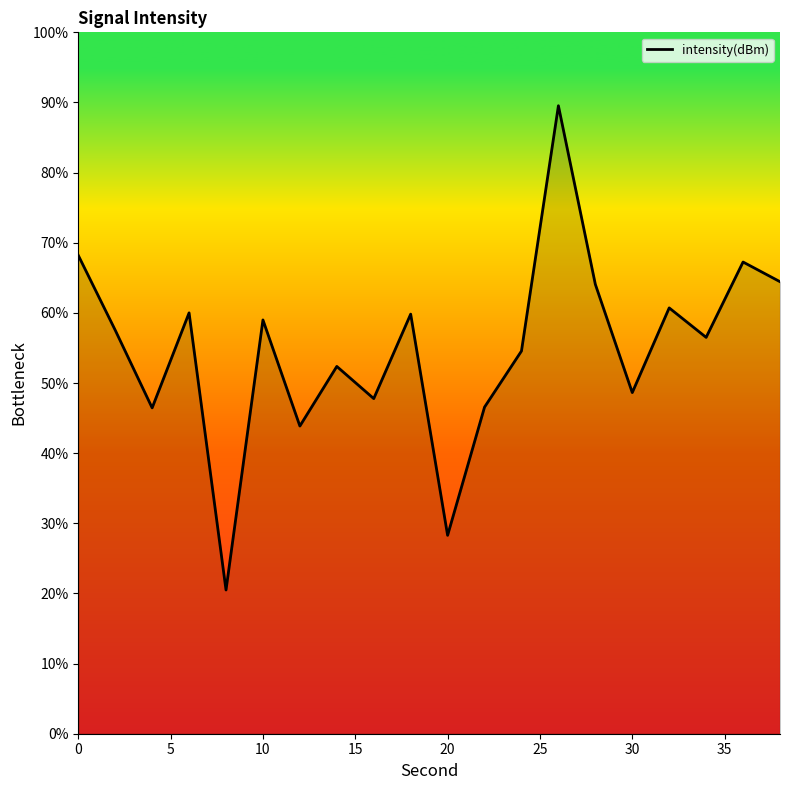

What is the difference between the second highest and minimum values?

47.7